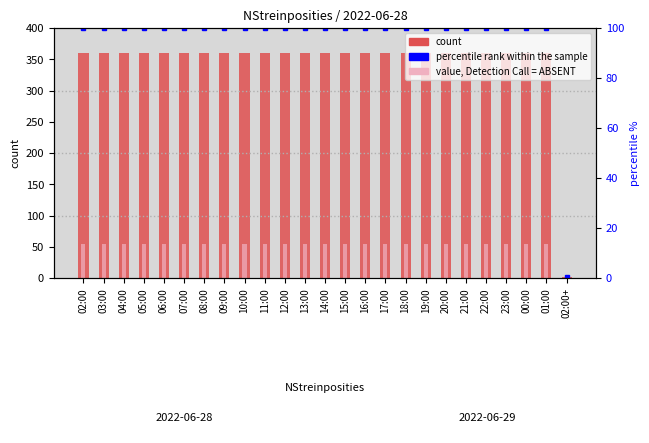

What is the total value across all series at 01:00?

514.0